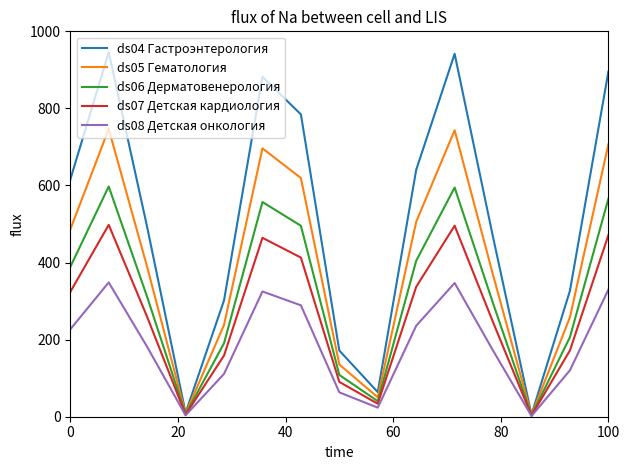

How many categories are shown in the chart?

15